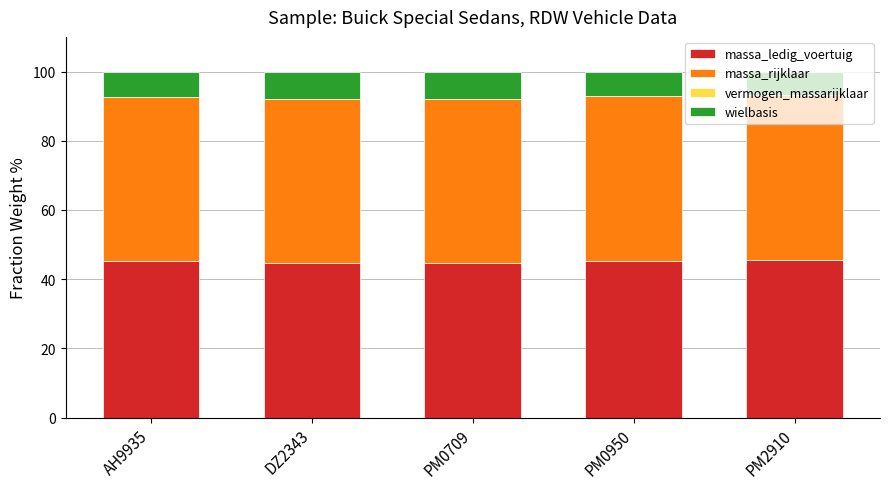

What is the total value across all series at AH9935?

100.0